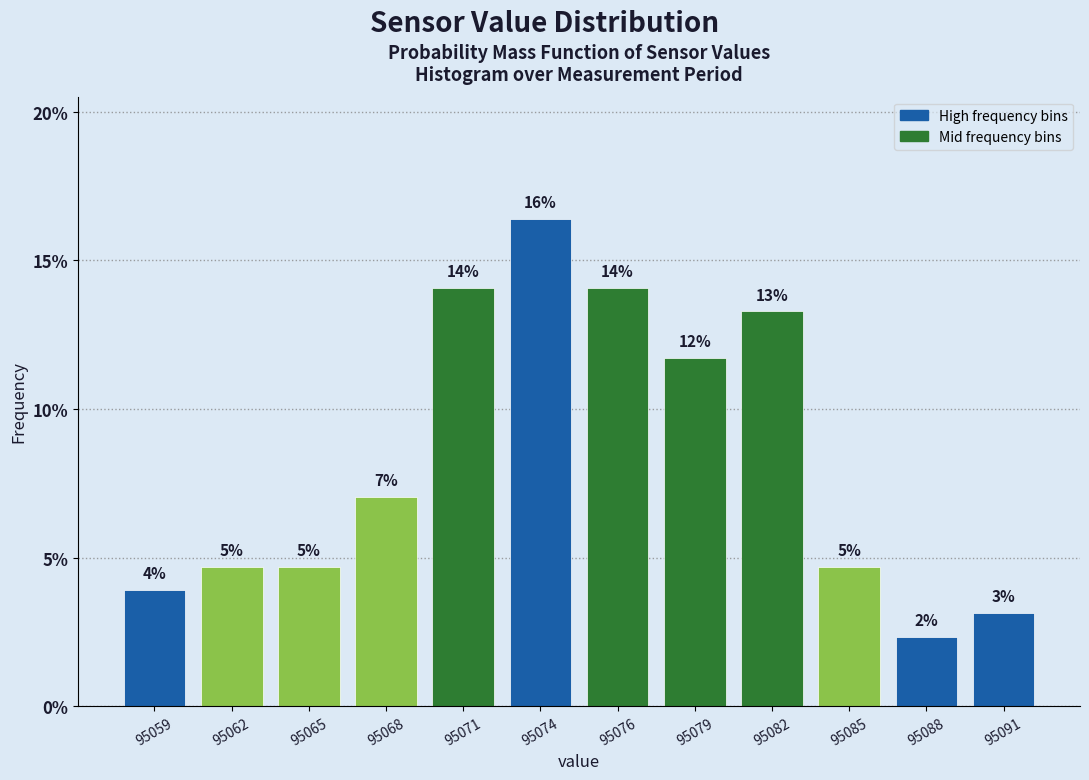

Are the bars horizontal?

No